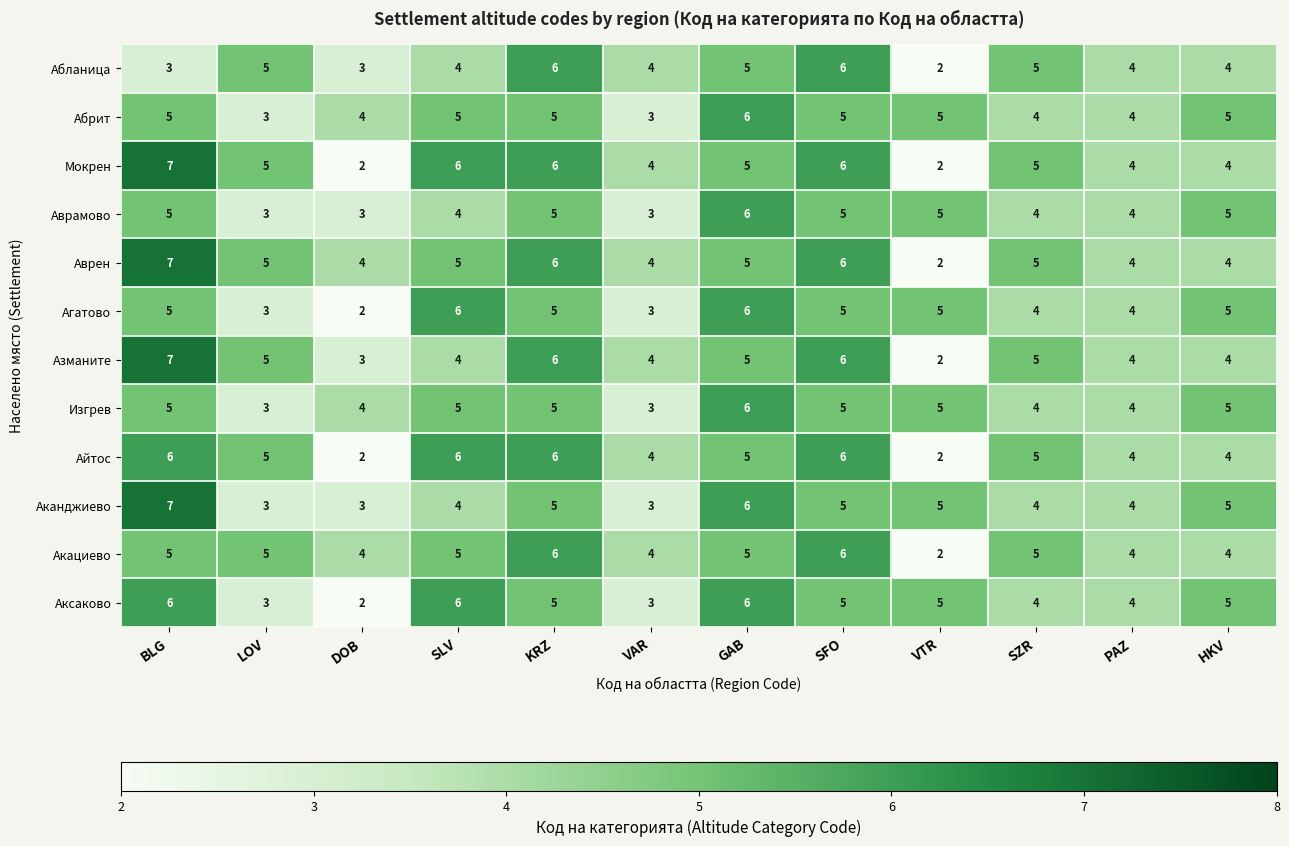

What is the sum of all Аврамово values?

52